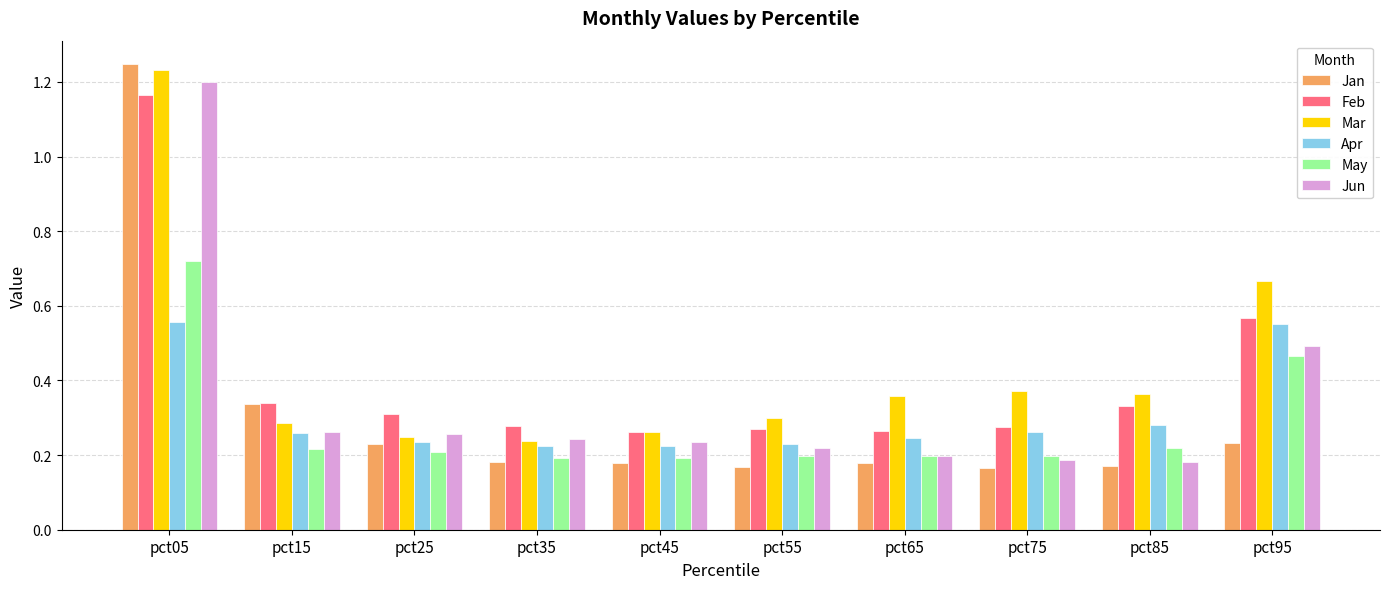

How many Mar values are between 0 and 1?

9